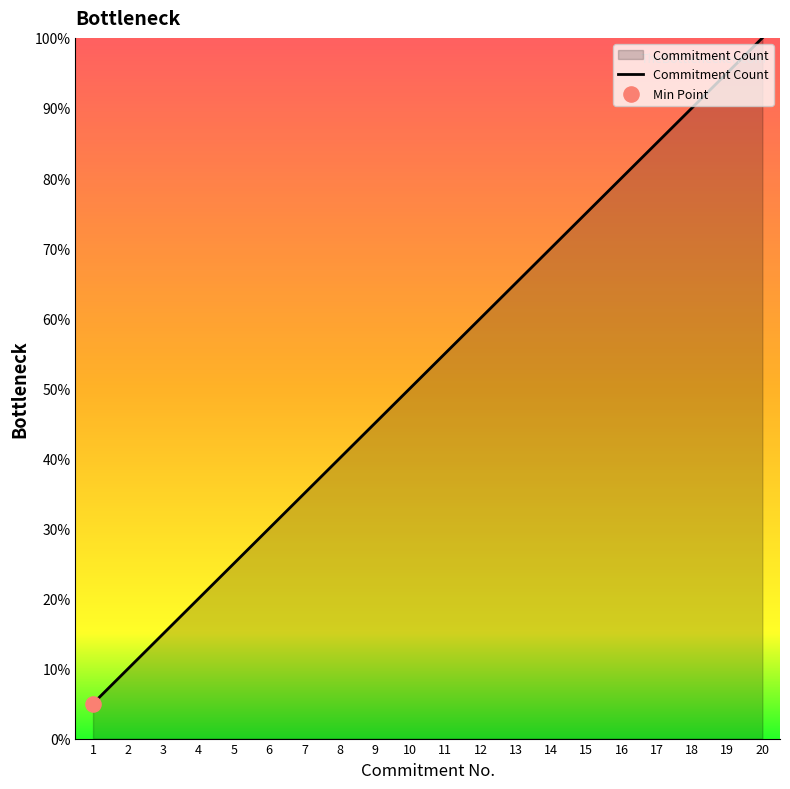

Which has a higher value, 15 or 20?

20